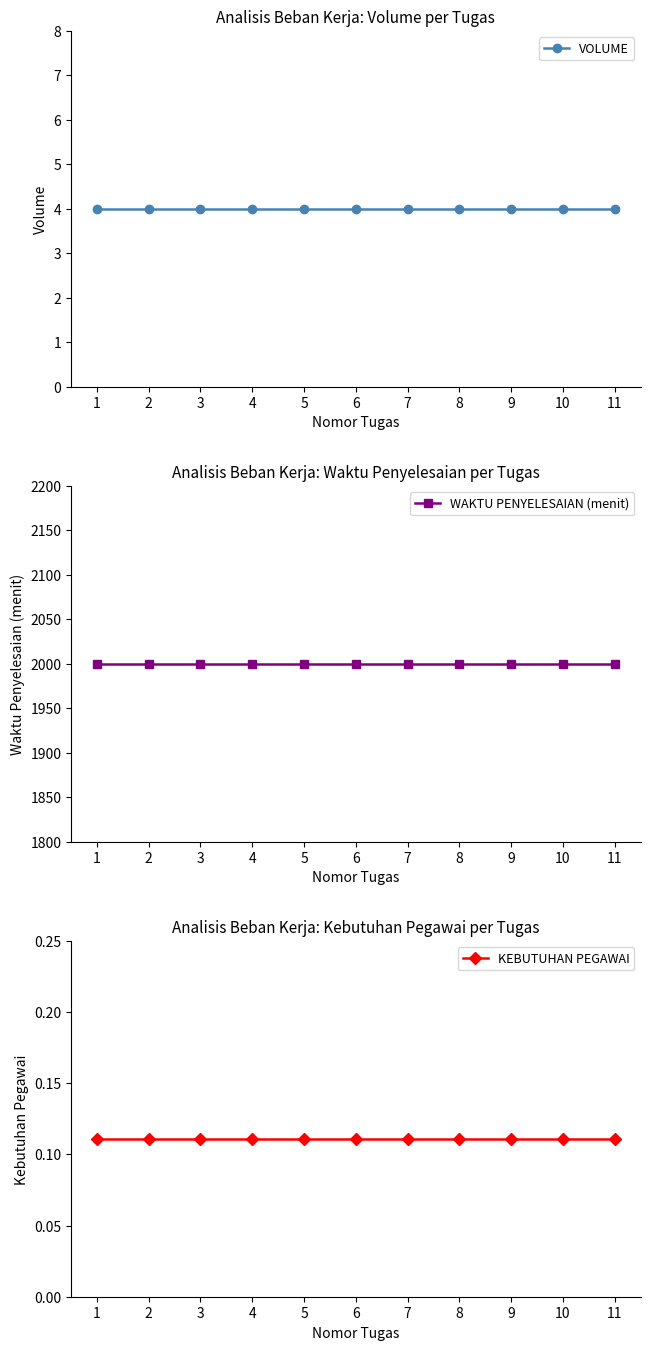

Rank the series at 11 from lowest to highest value.

KEBUTUHAN PEGAWAI, VOLUME, WAKTU PENYELESAIAN (menit)